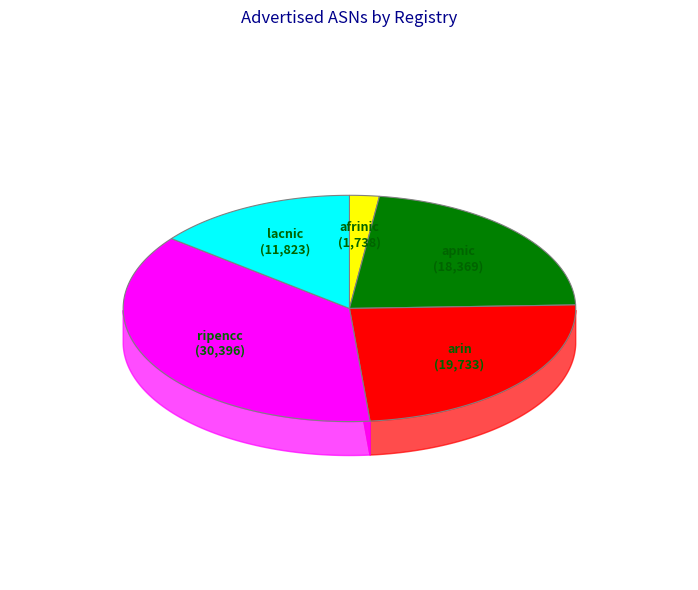

Approximately how many times larger is the value at apnic compared to afrinic?

10.6